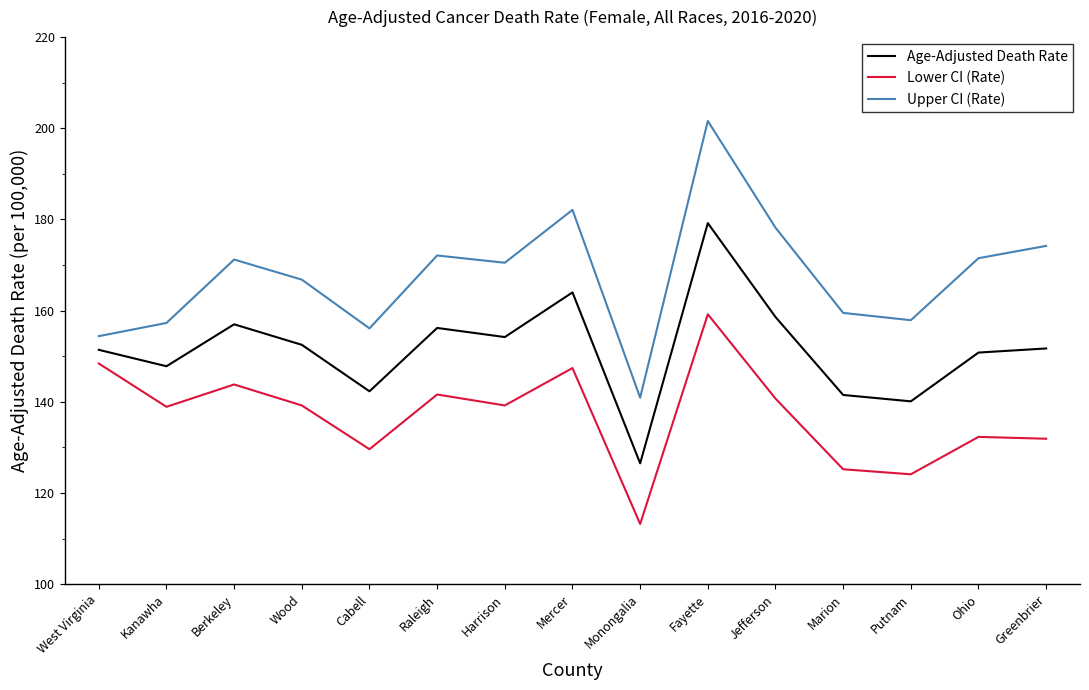

At which category does the chart reach its peak across all series?

Fayette